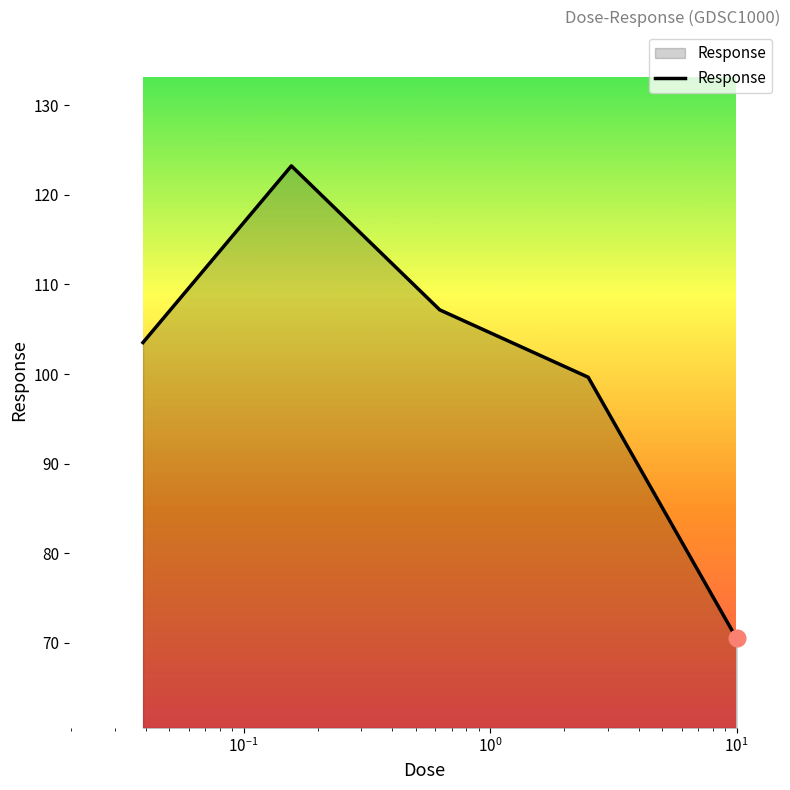

What is the minimum value shown in the chart?

70.5